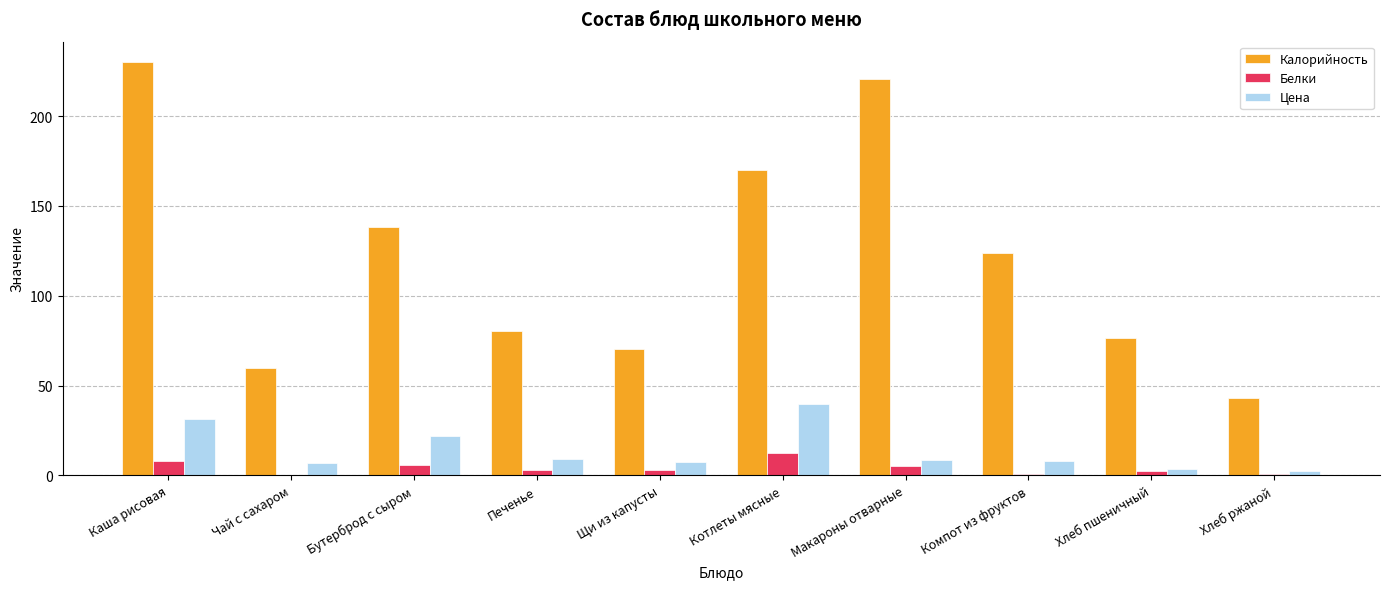

What is the maximum value for Калорийность?

230.0